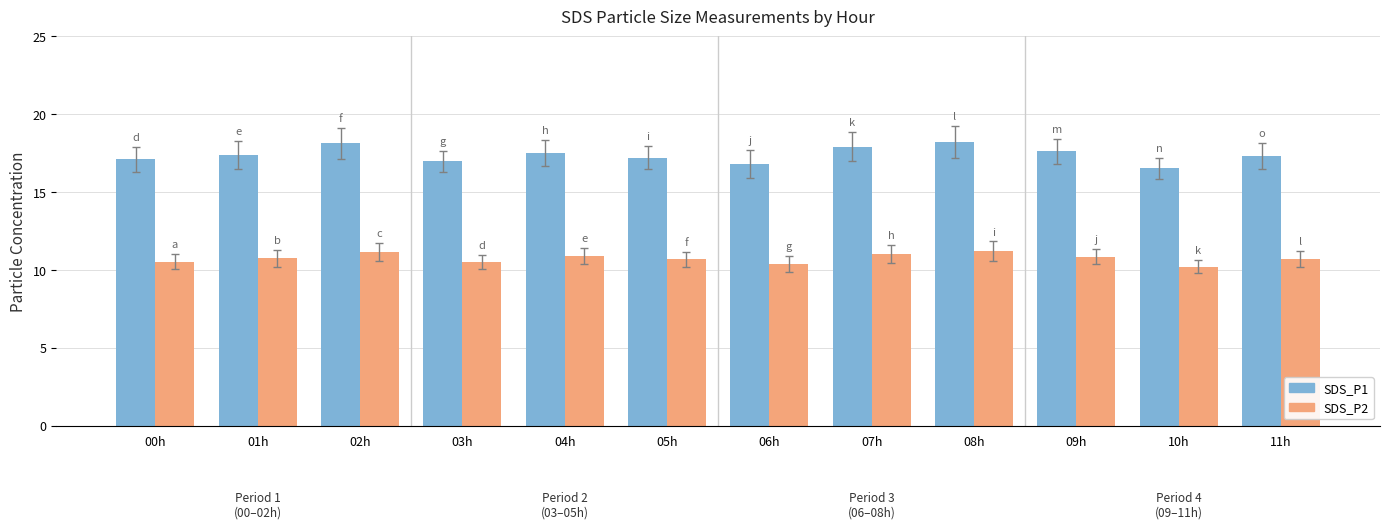

The value of SDS_P2 at 07h is 2.6. True or false?

False